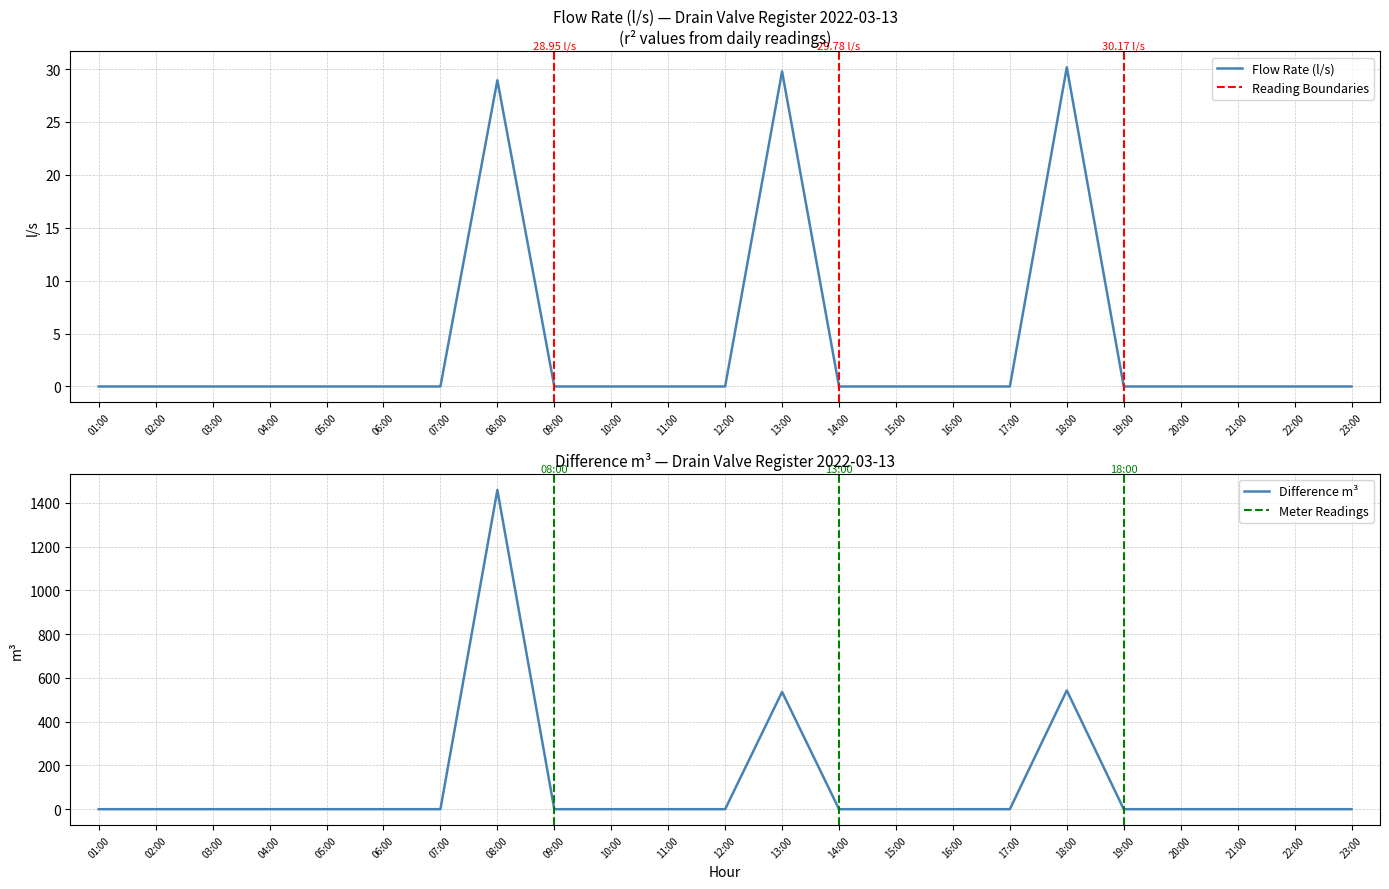

Between 07:00 and 06:00, which is larger?

07:00